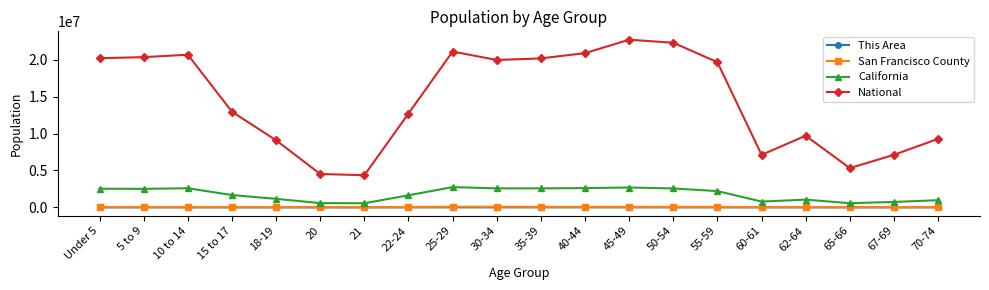

The value of National at 22-24 is 21573655. True or false?

False